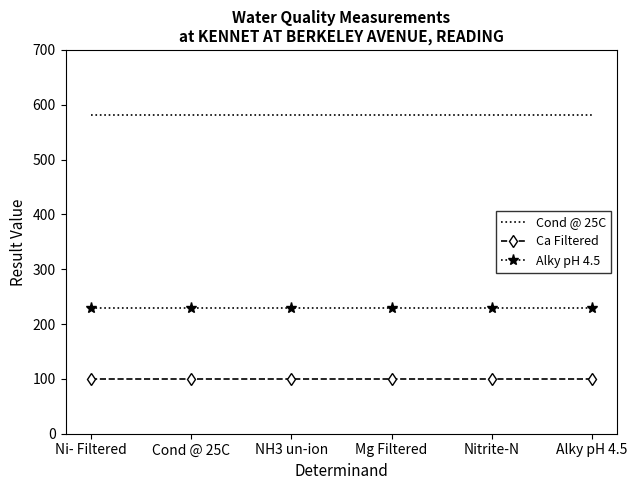

True or false: Cond @ 25C and Ca Filtered intersect in this chart.

False